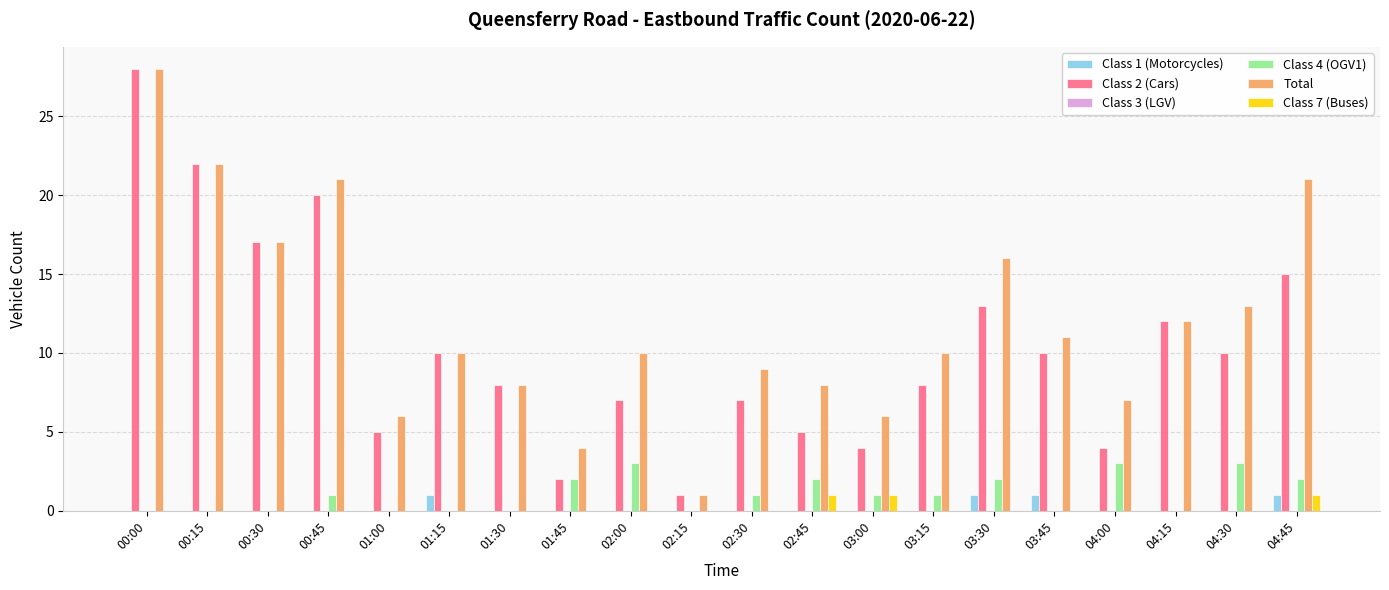

At which category is the sum across all series the highest?

00:00